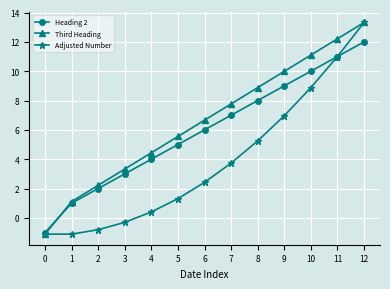

What is the average value of the Third Heading series?

6.6